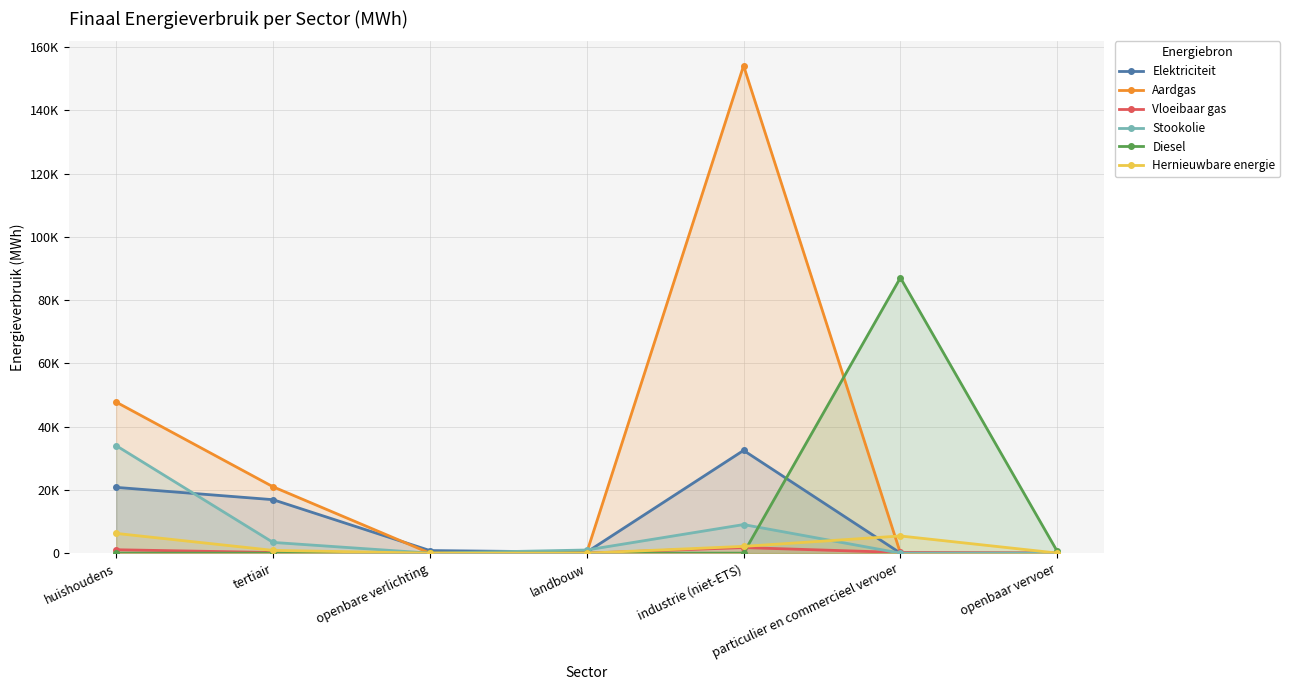

At which category does Diesel reach its first local peak?

particulier en commercieel vervoer